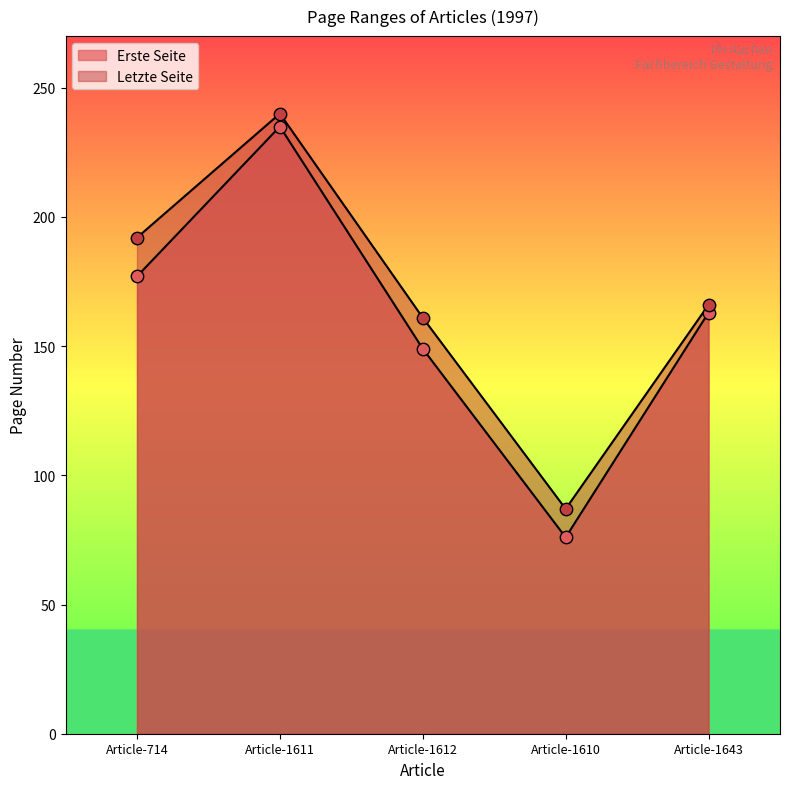

Is the value of Erste Seite at Article-714 greater than the value of Letzte Seite at Article-714?

No